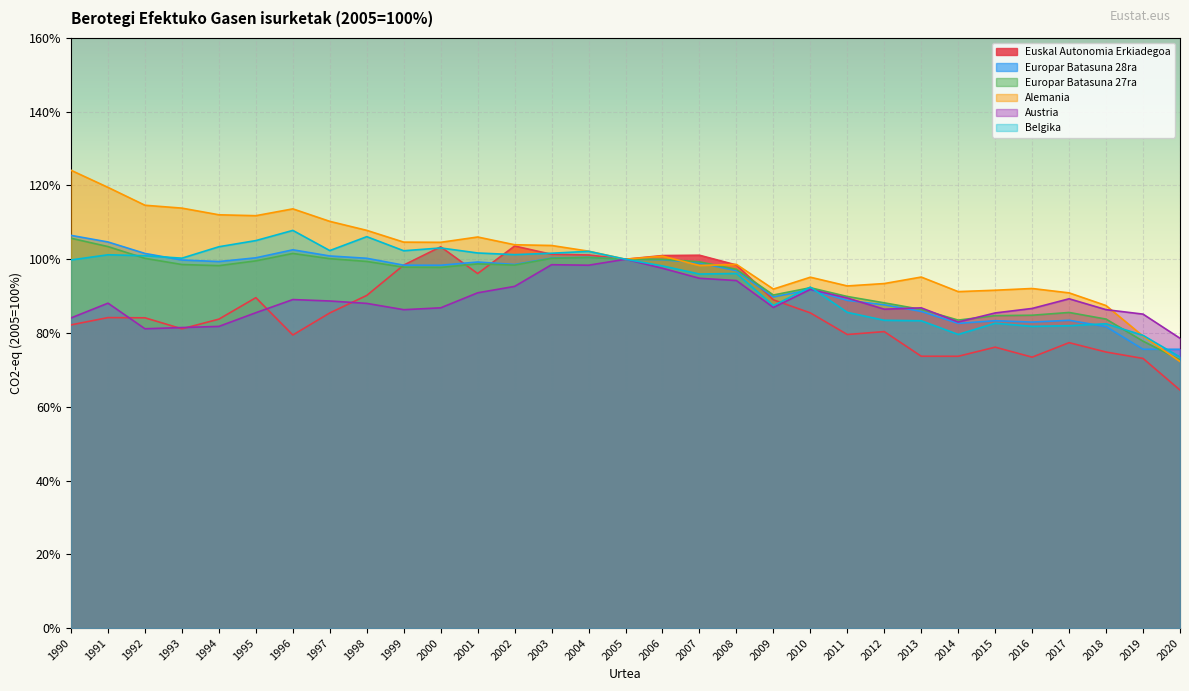

Which series has the widest spread of values?

Alemania